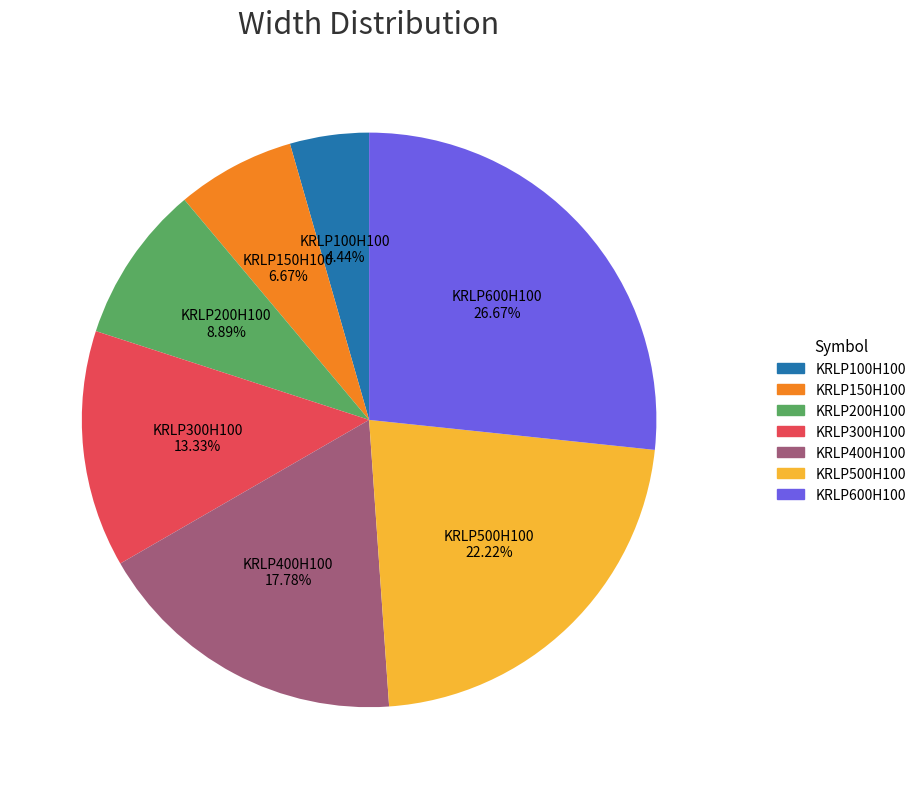

What percentage is the KRLP600H100 slice, to the nearest percent?

27%